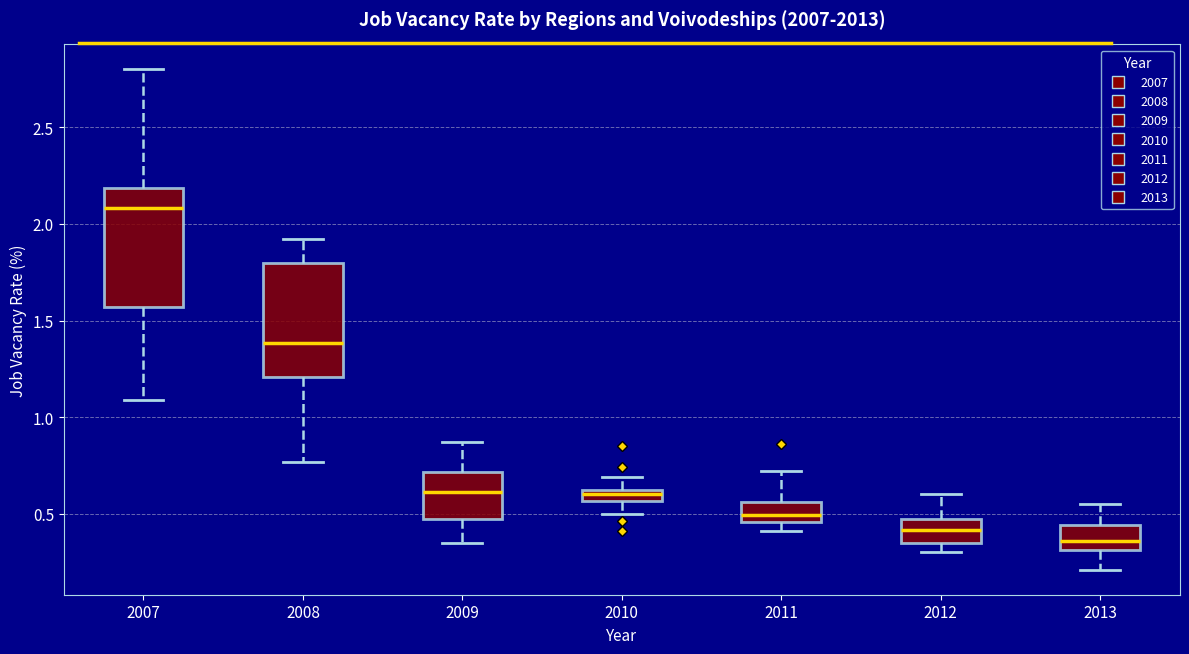

Which box has the lowest median line?

2013